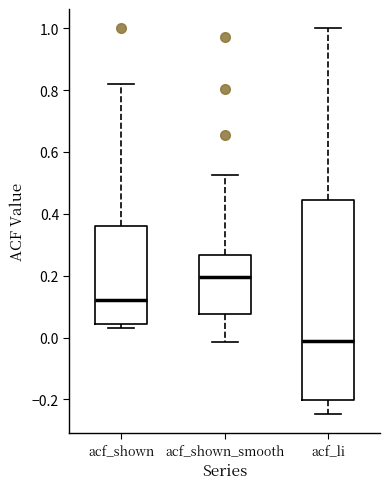

Reading left to right, transcribe this box plot: for each box, give where its median line is, the range the box spans, and where its two whiskers end, as read against the y-axis. The values are not printed on the chart, so give them approximately, as read against the axis.

acf_shown: median 0.12, box 0.04 to 0.36, whiskers 0.04 (just below the box's lower edge) to 0.82
acf_shown_smooth: median 0.20, box 0.08 to 0.26, whiskers -0.02 to 0.52
acf_li: median -0.02, box -0.20 to 0.44, whiskers -0.24 to 1.00